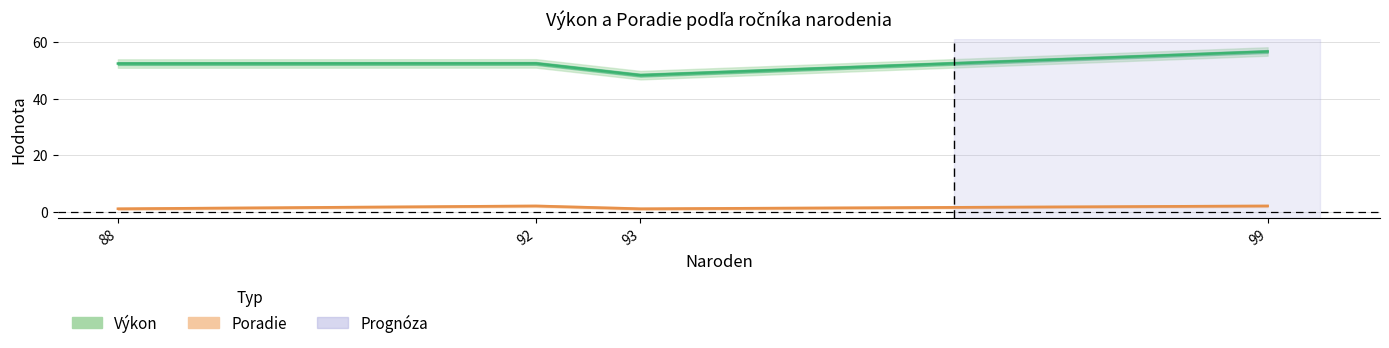

At which category does the chart reach its minimum across all series?

93